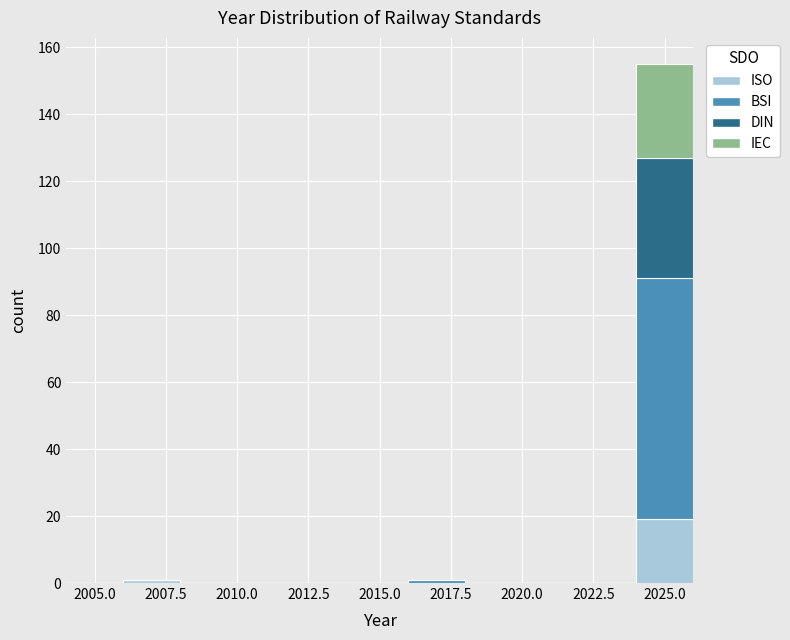

Which range on the x-axis has the tallest stacked bar (by total height)?

2024 to 2026